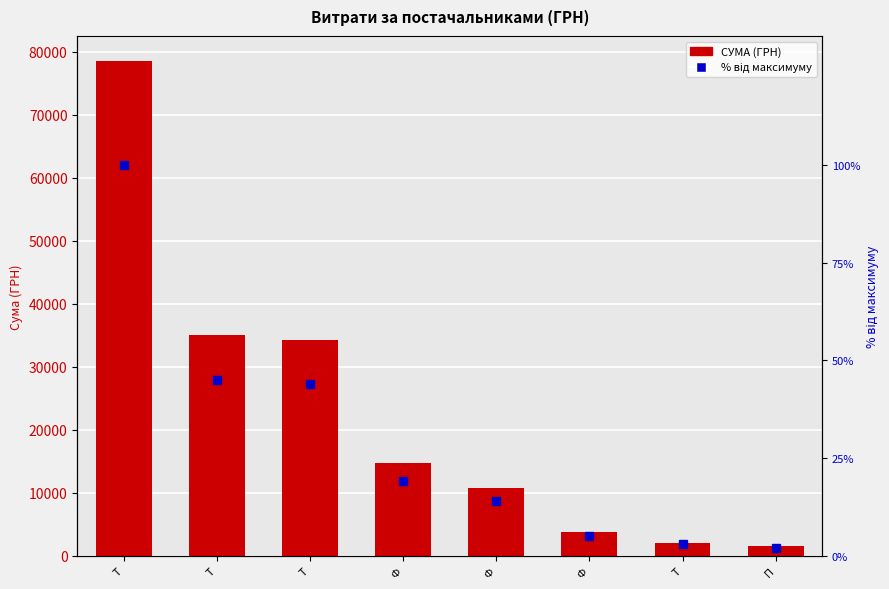

What is the smallest value displayed?

2.0